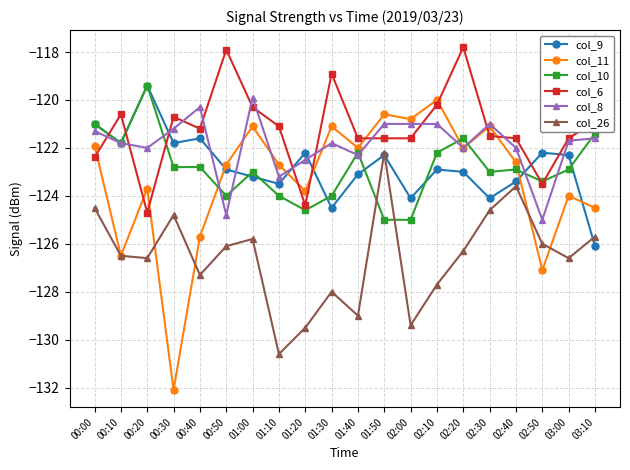

Which series has the widest spread of values?

col_11